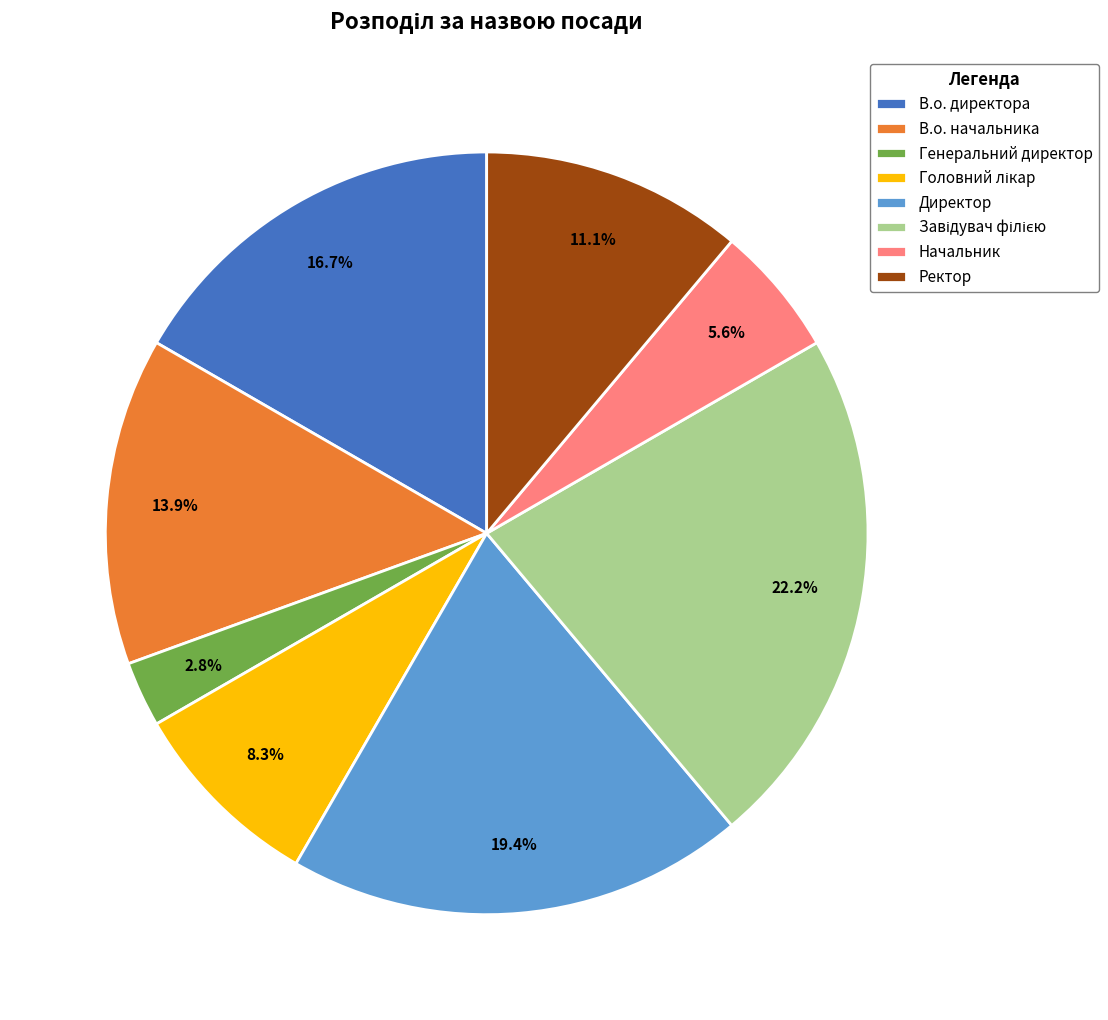

Is В.о. директора the majority of the pie?

No